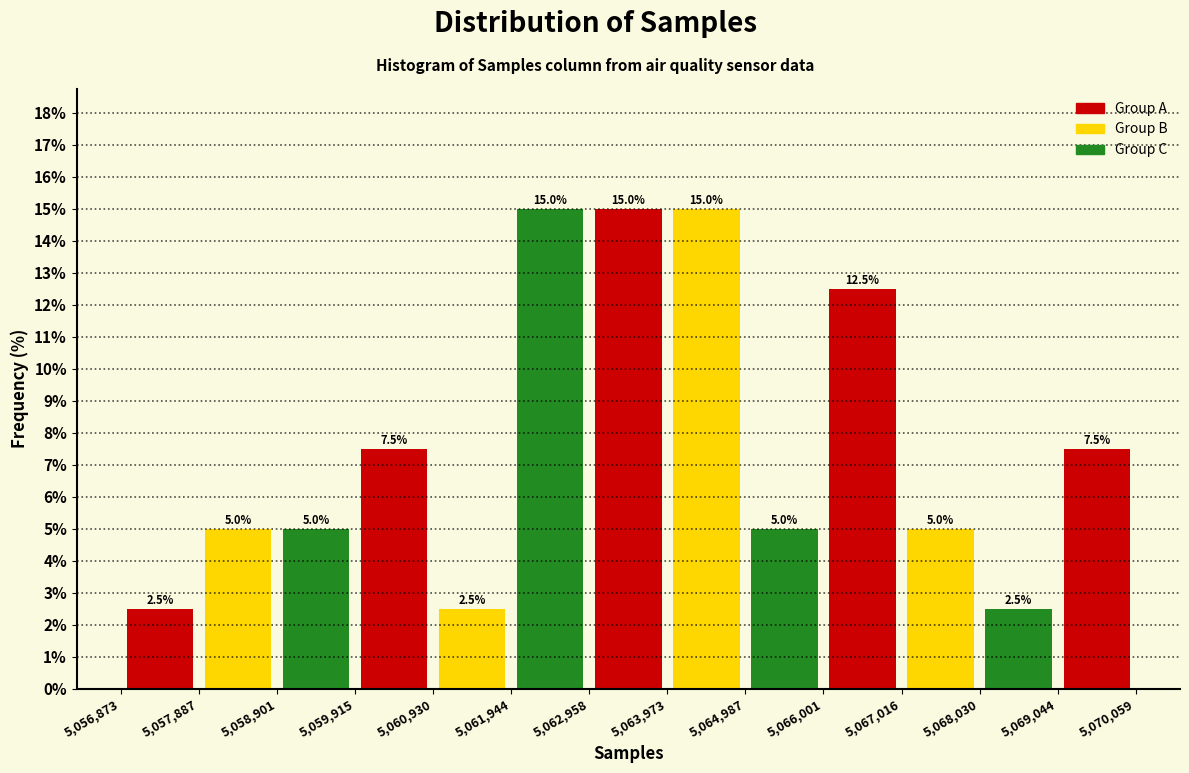

What is the height of the bar covering 5,067,016 to 5,068,030 on the x-axis?

5.0